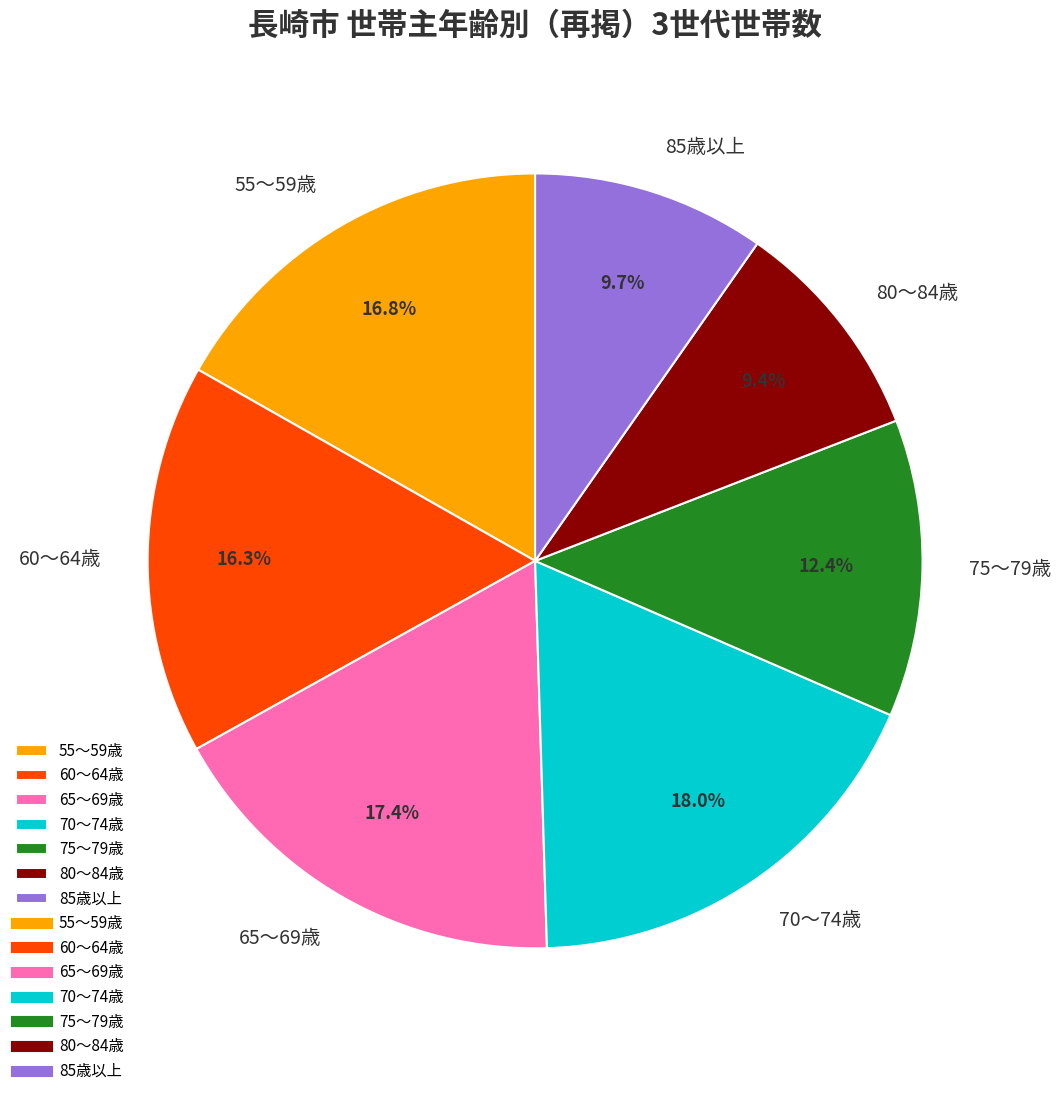

How many slices are in this pie chart?

7